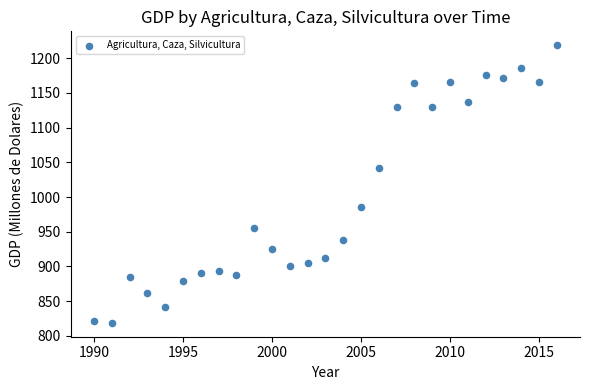

What Y value in the scatter plot is closest to 1018?

1041.6